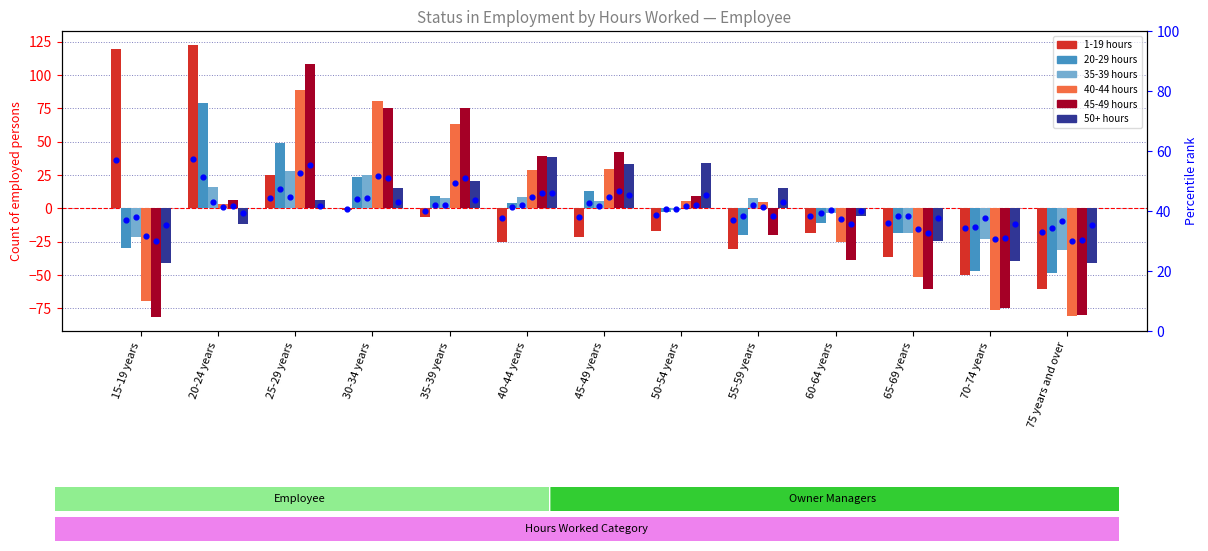

At how many categories does at least one series exceed -24?

12